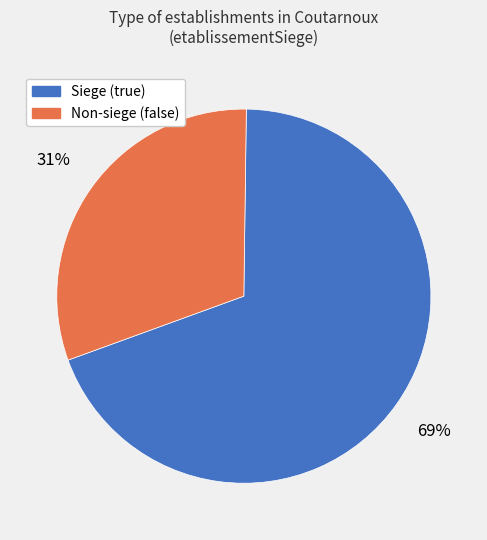

Which slice is the largest?

Siege (true)